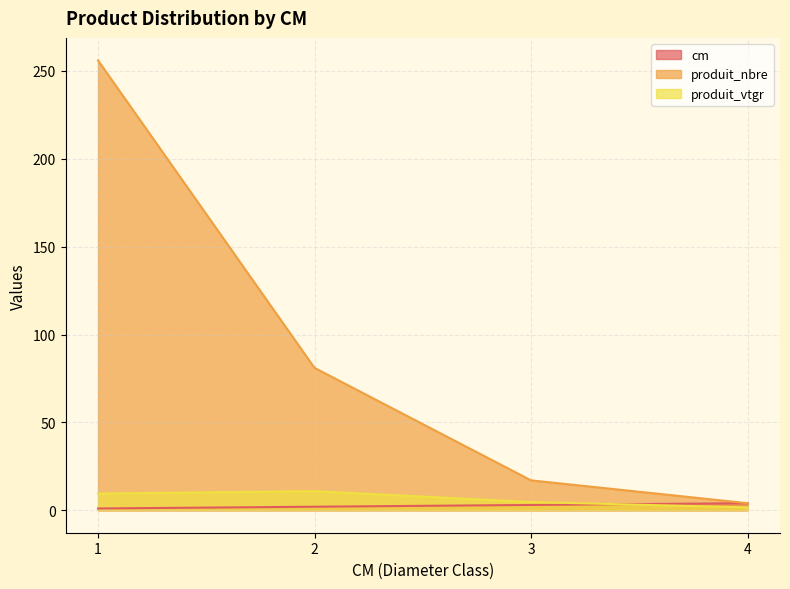

Which has a higher value, 3 or 2?

3